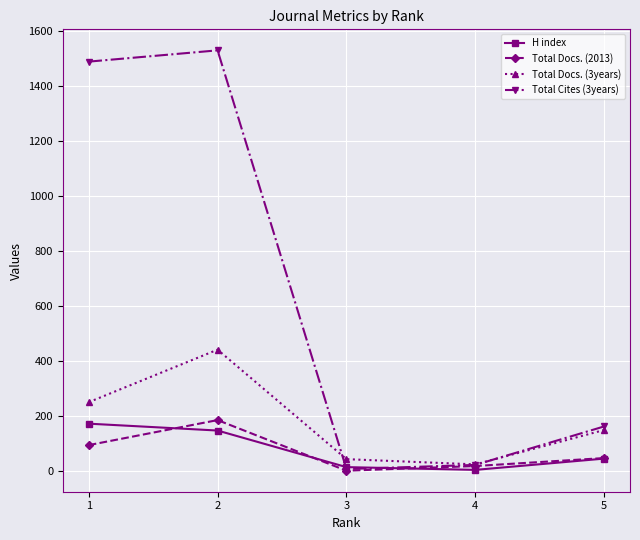

How many data points does each series have?

5